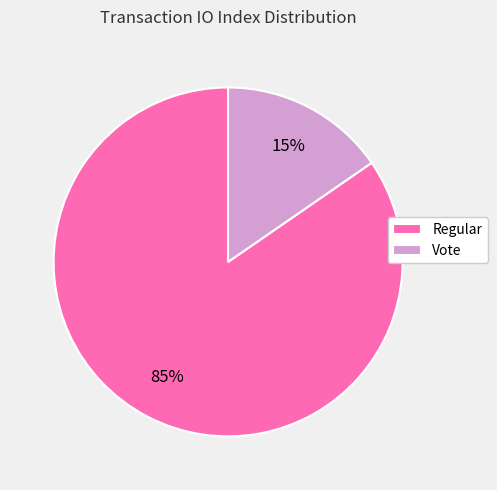

To the nearest percent, what is the average slice percentage?

50%